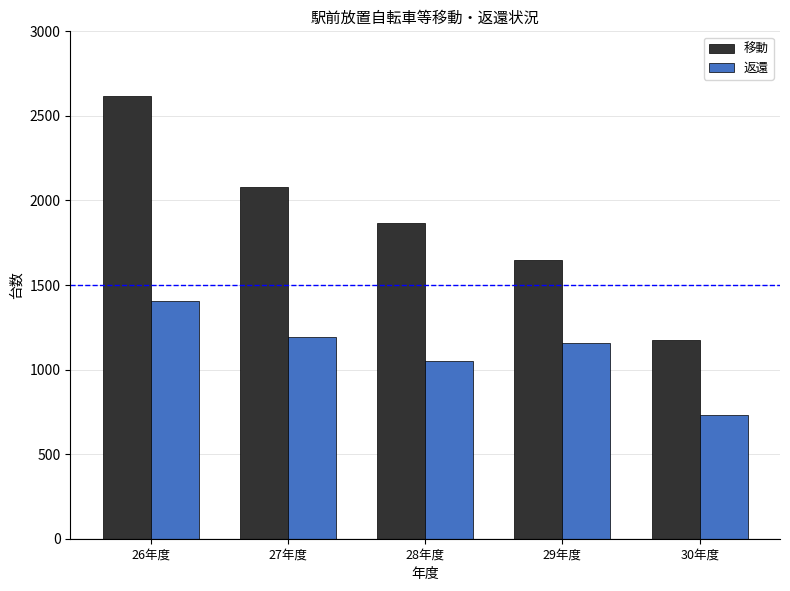

What is the label of the 2nd bar from the right?

29年度